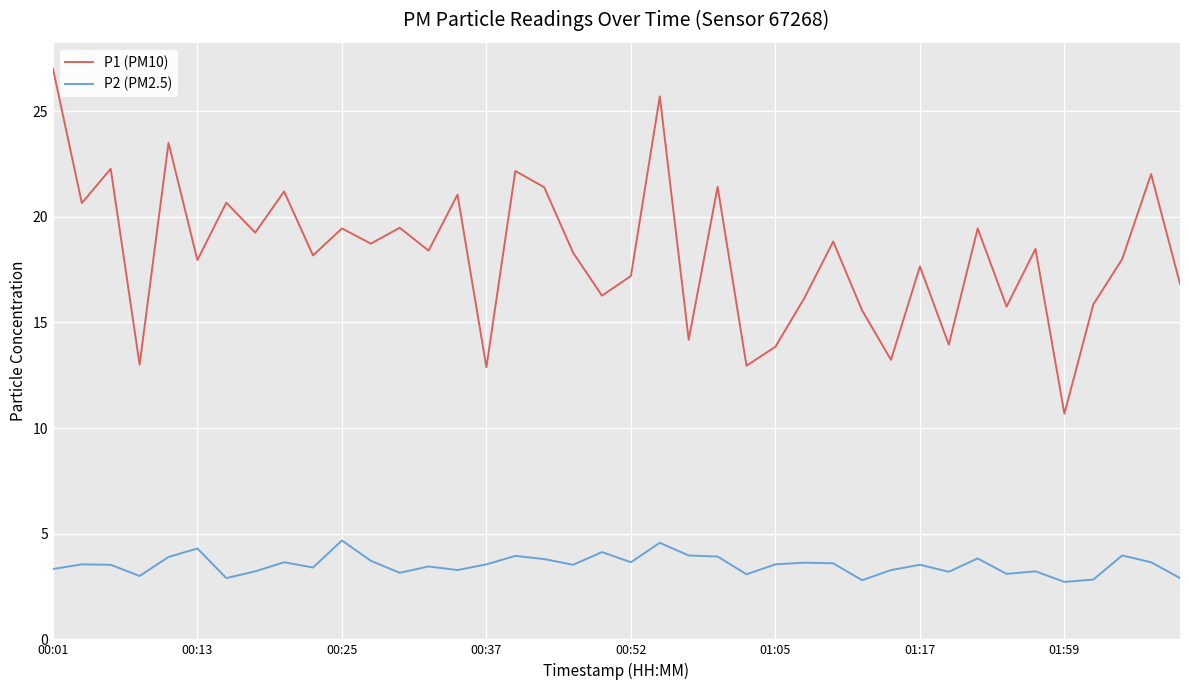

What is the difference between the maximum and minimum values in the P2 (PM2.5) series?

2.0